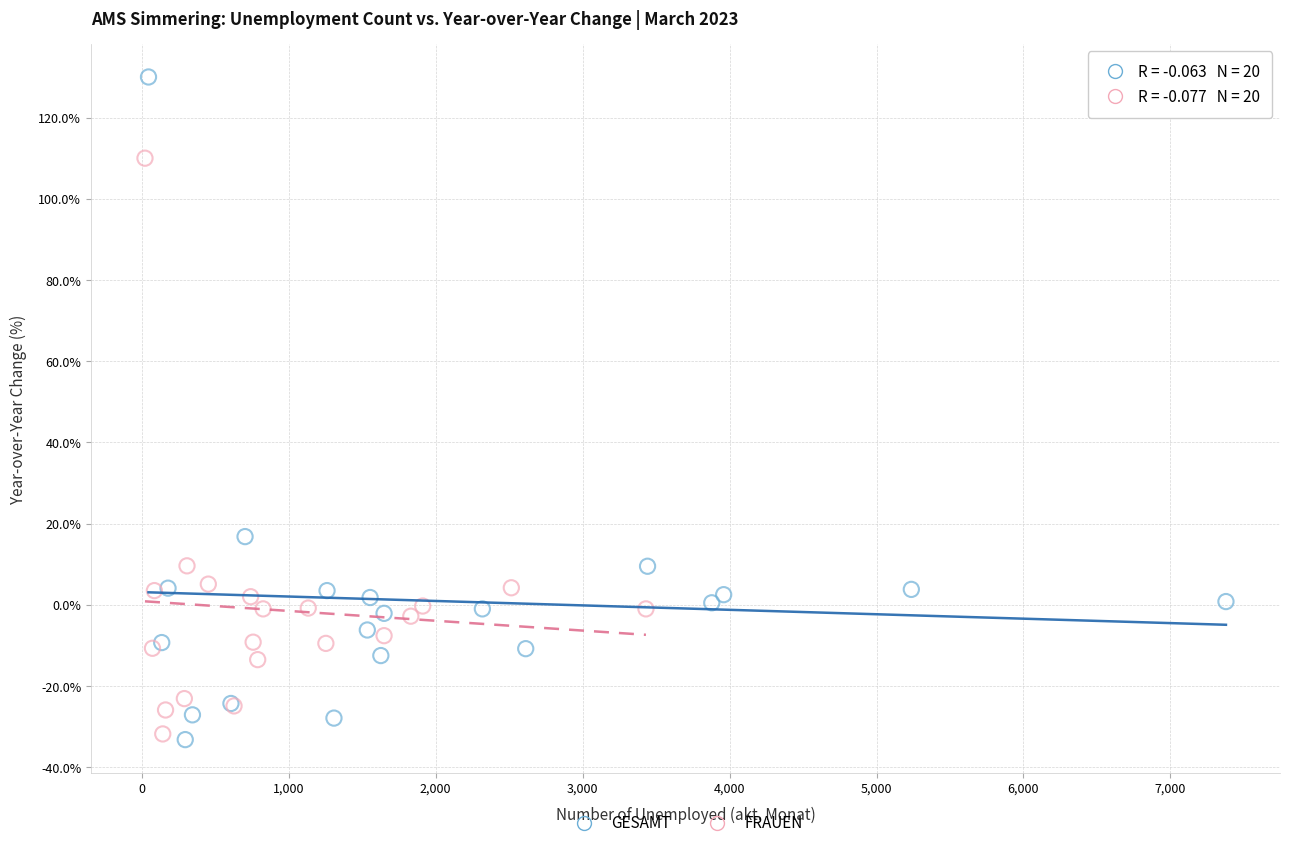

What are all the series names shown in the legend?

GESAMT, FRAUEN